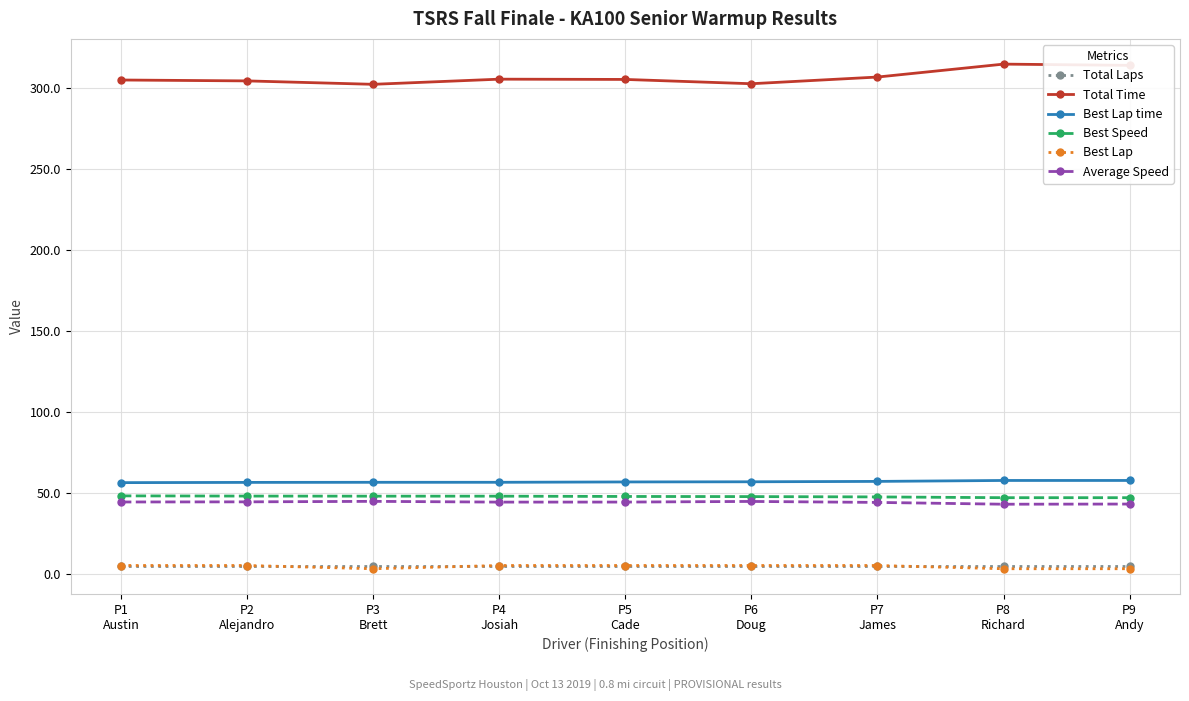

What position from the right is P6
Doug?

4